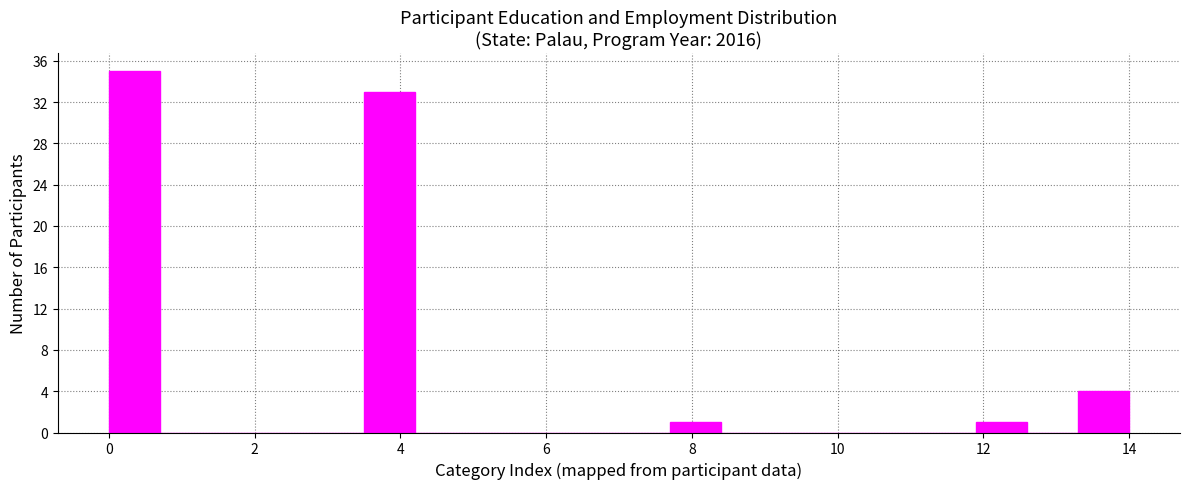

Read against the x-axis, roughly where is the centre of the tallest bar?

0.4